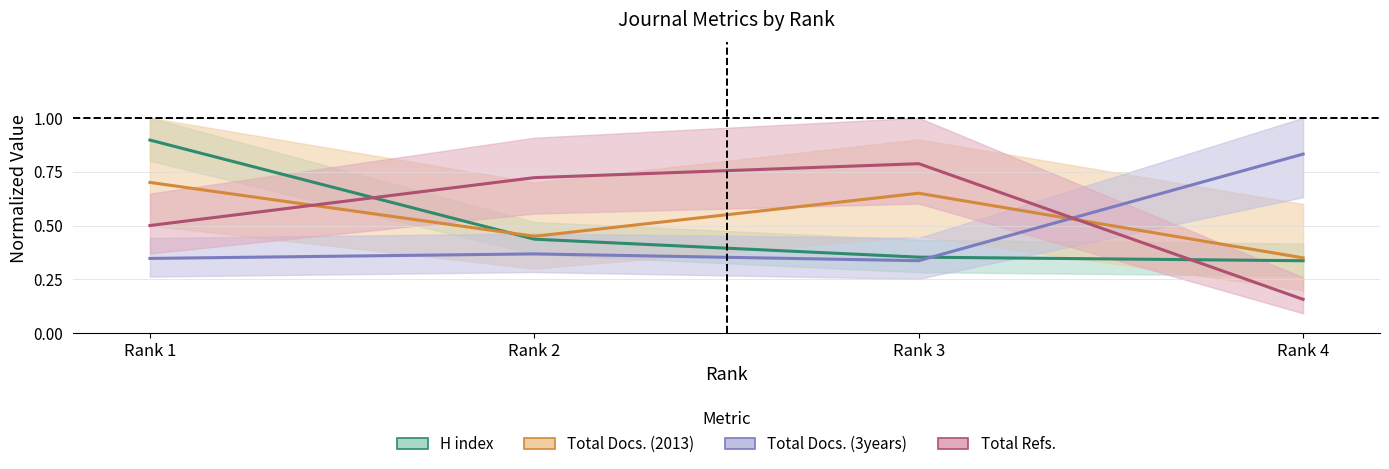

What is the difference between the H index values at 1 and 4?

0.6